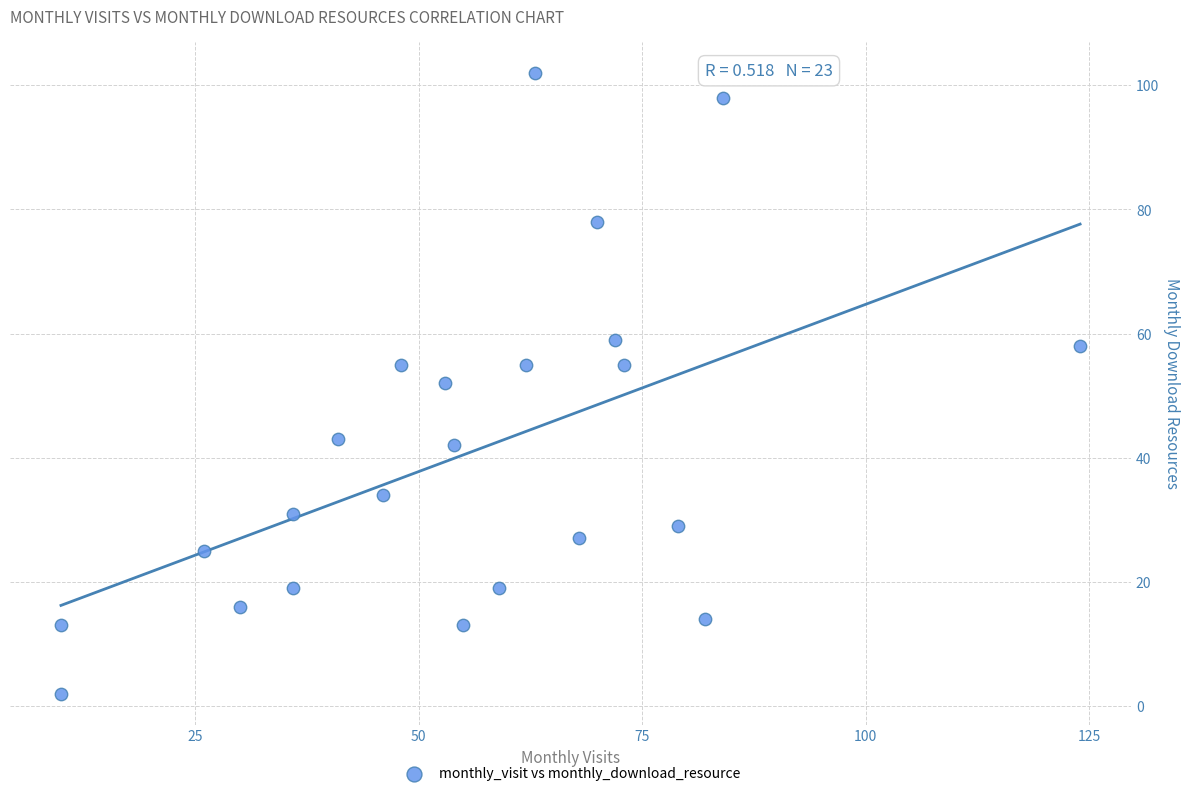

What is the range of Y values (max minus min)?

100